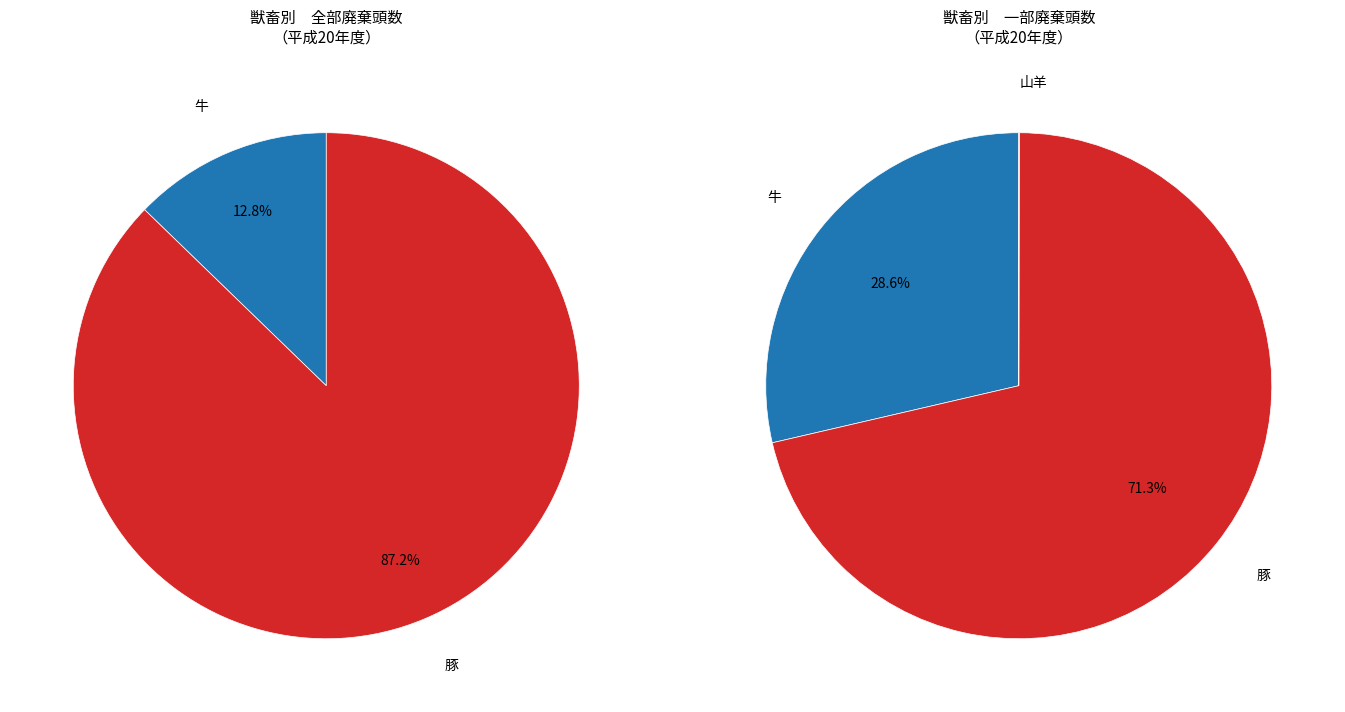

Does any single category account for the majority?

Yes